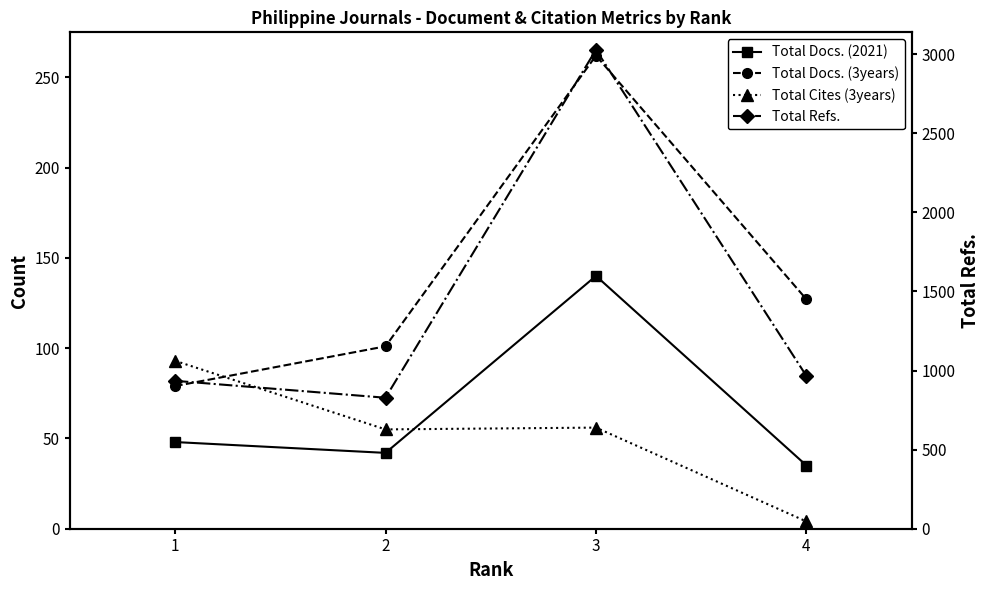

Which series has the largest range (max minus min)?

Total Refs.